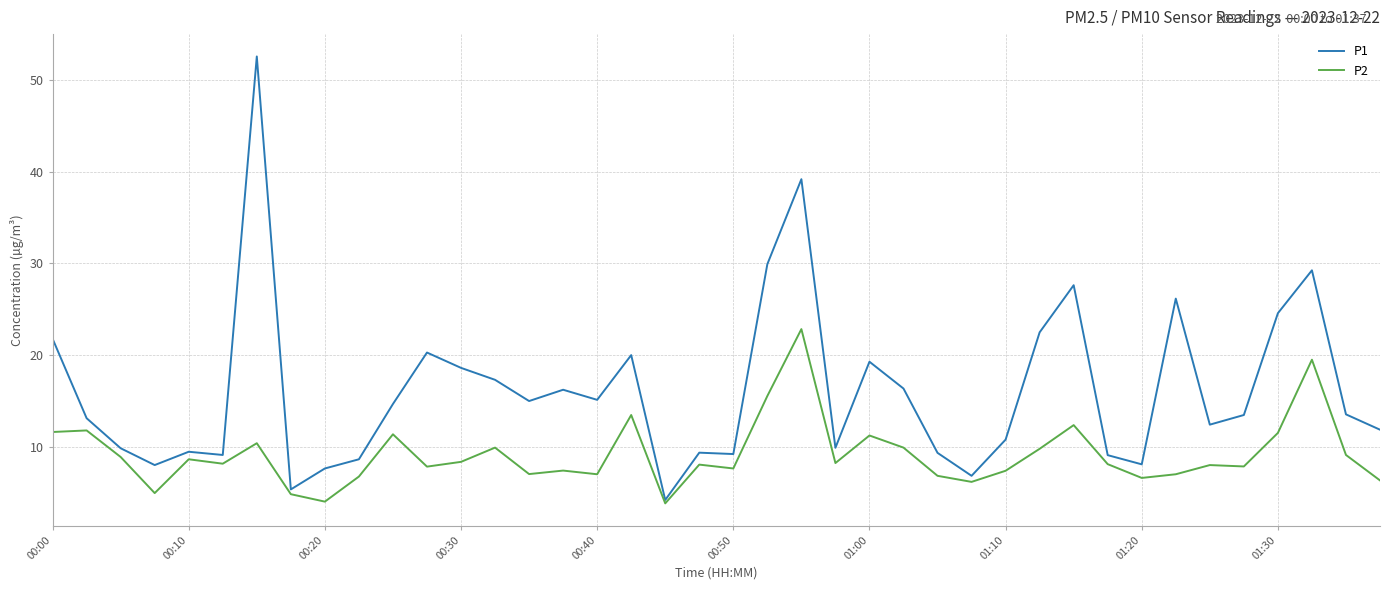

Which series has the largest range (max minus min)?

P1